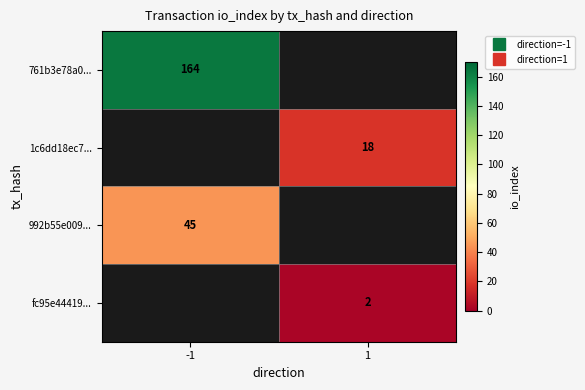

At which category does the chart reach its minimum across all series?

1